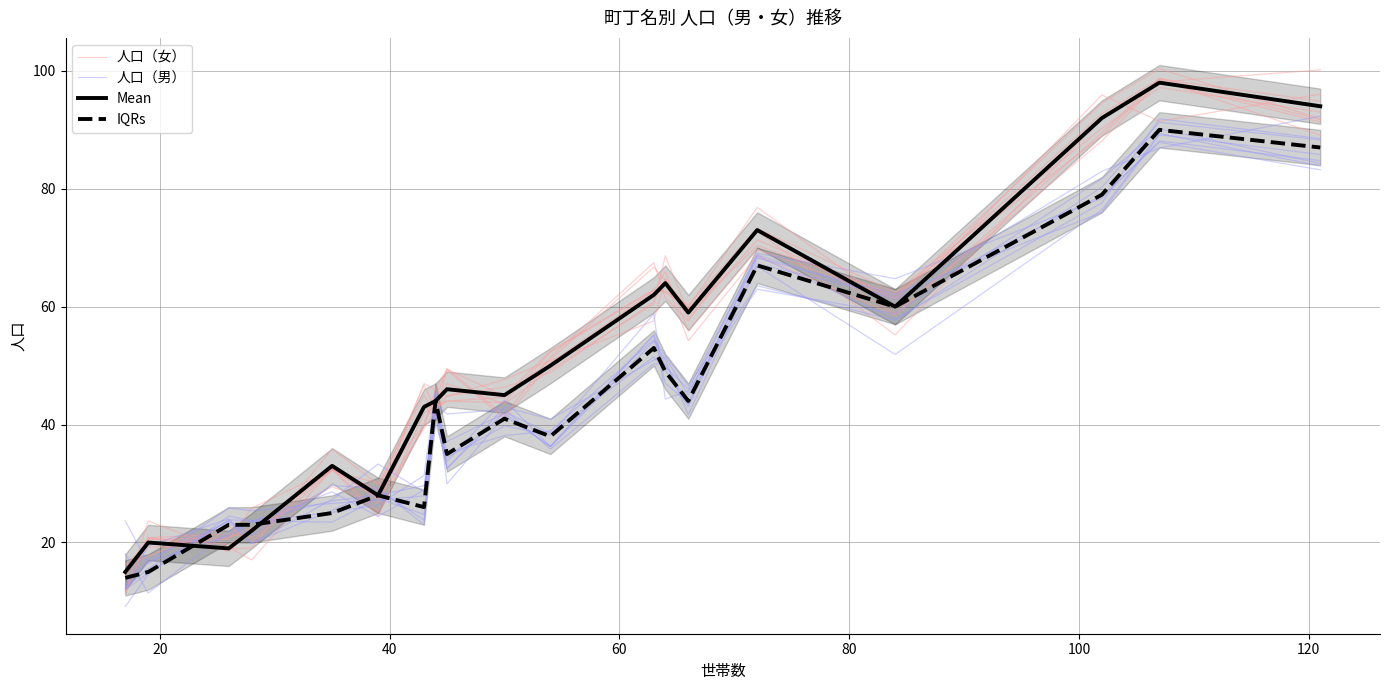

True or false: 人口（男） has a value of 111.0 at 14.

False